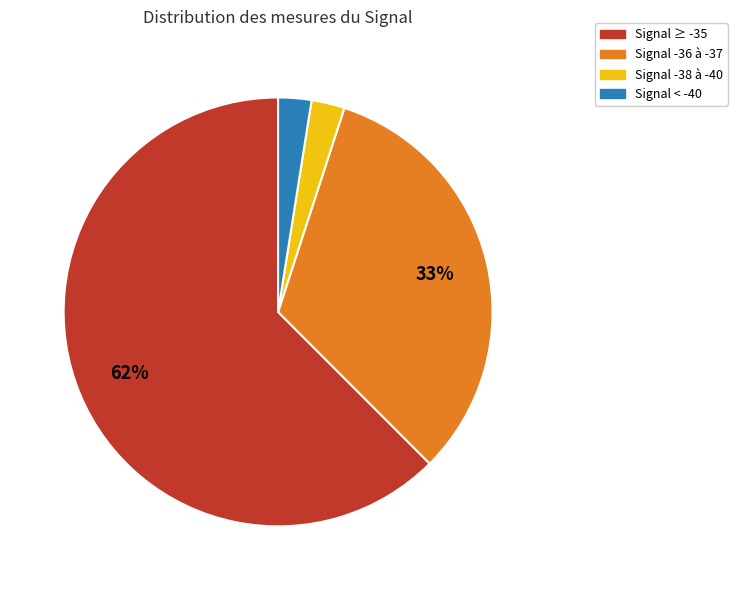

Is there a majority slice in this chart?

Yes